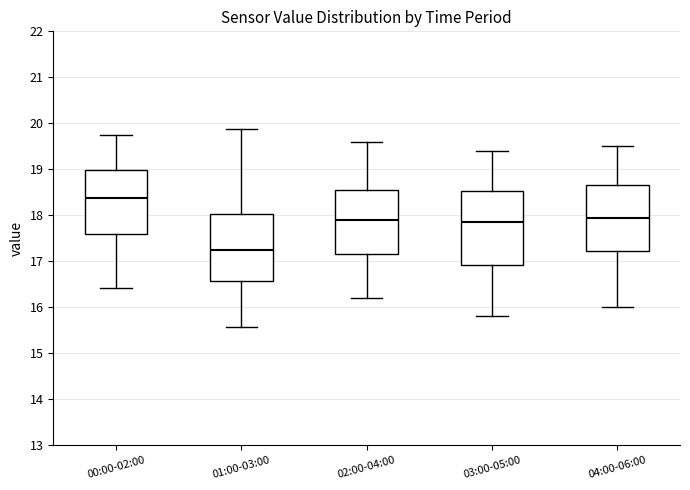

Which box is the tallest, from its lower edge to its upper edge?

03:00-05:00